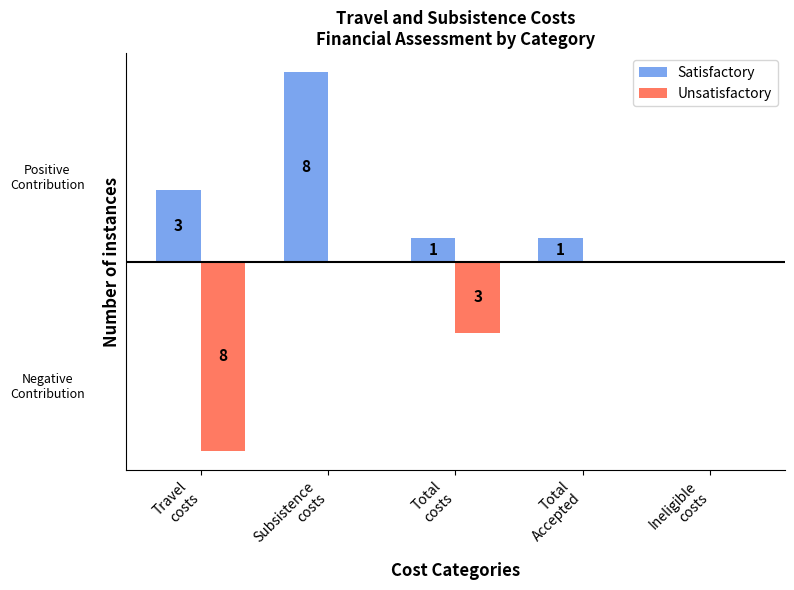

Which series has the largest total across all categories?

Satisfactory